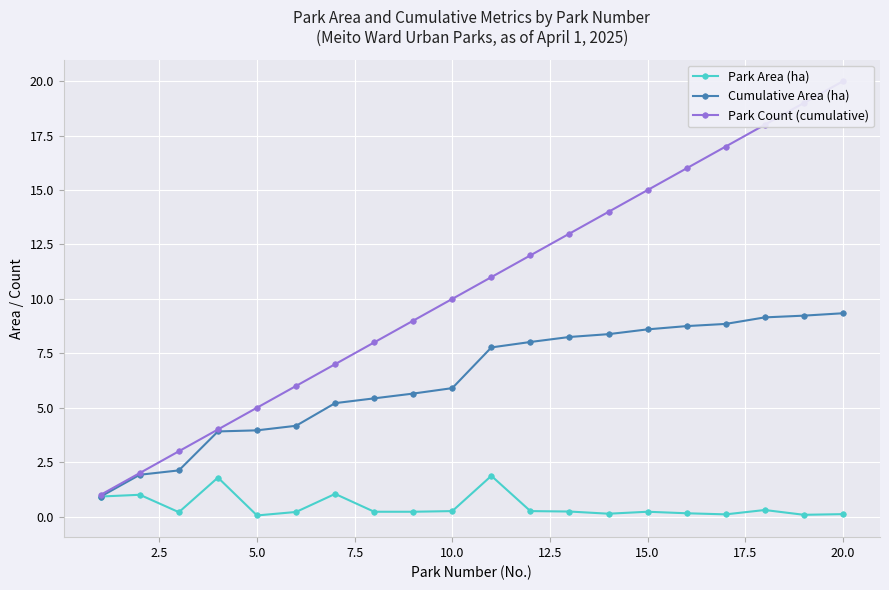

Which series has the widest spread of values?

Park Count (cumulative)